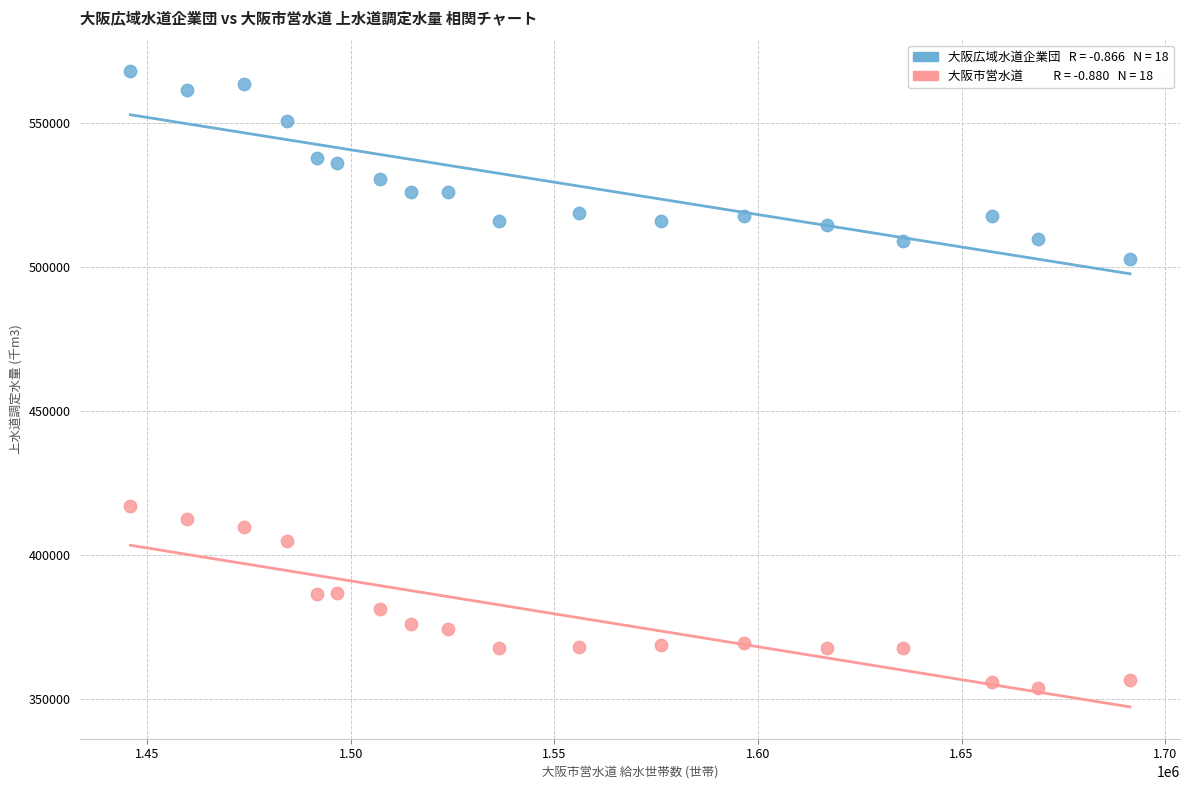

Across all data points, what is the range of Y values (max minus min)?

214173.0